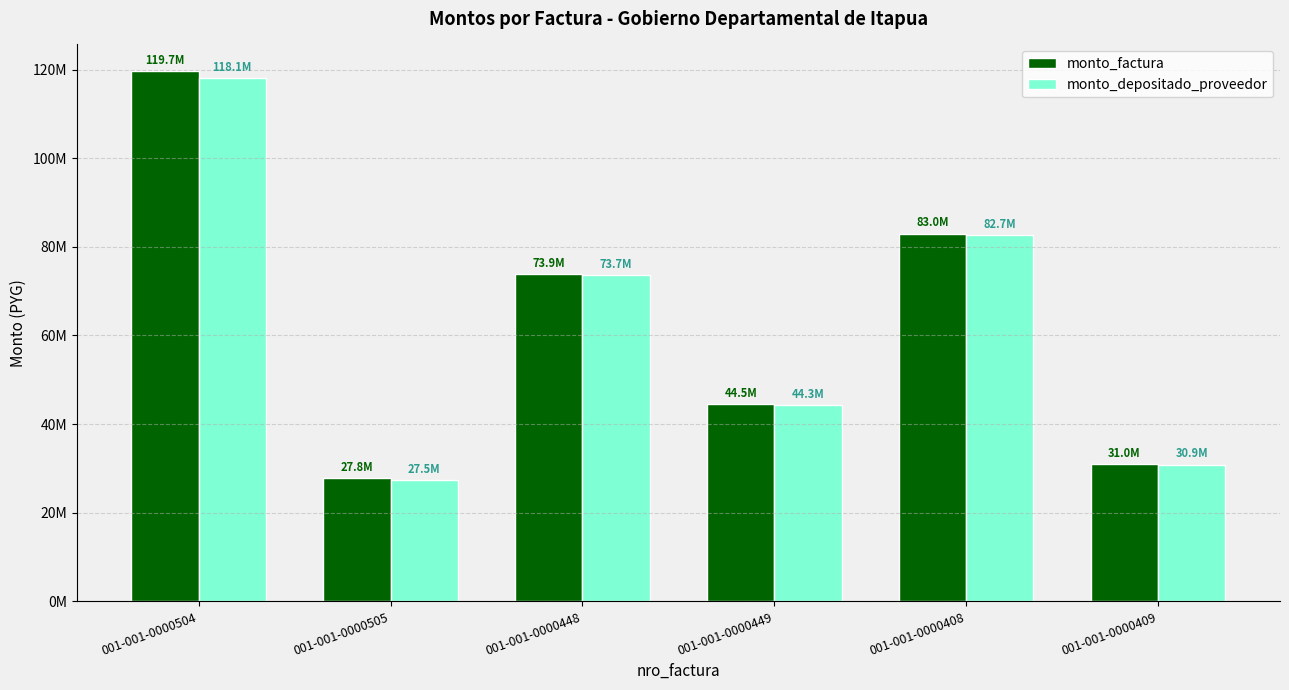

What are all the series names shown in the legend?

monto_factura, monto_depositado_proveedor